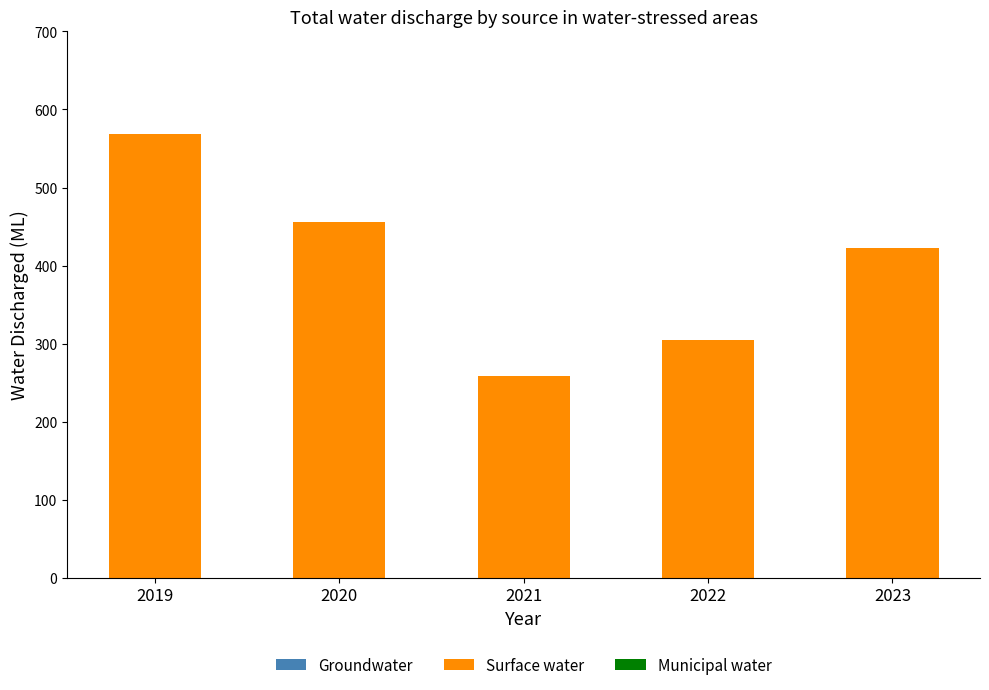

What is the ratio of the value at 2020 to the value at 2023?

1.1